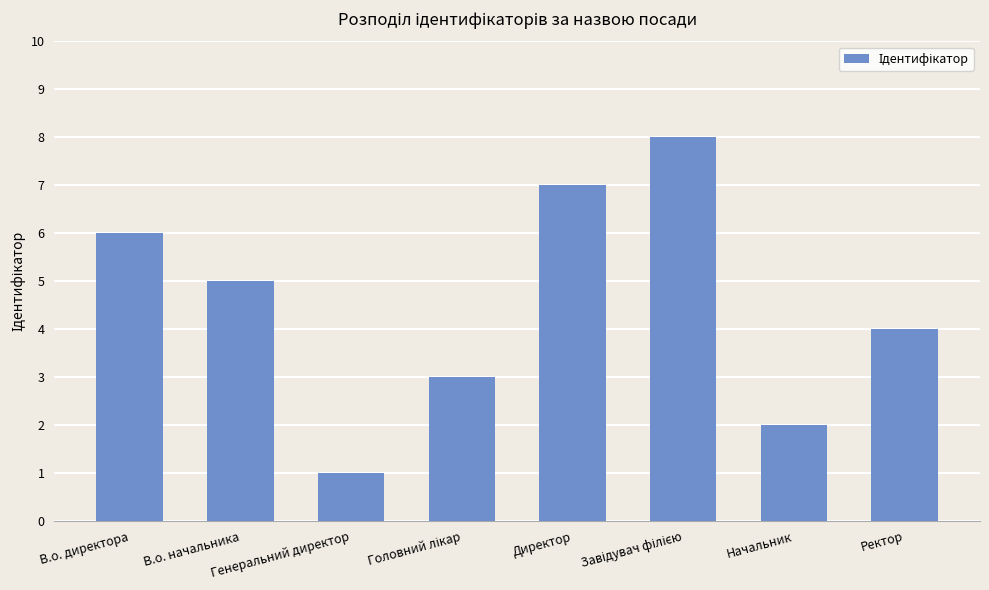

What is the sum of all values?

36